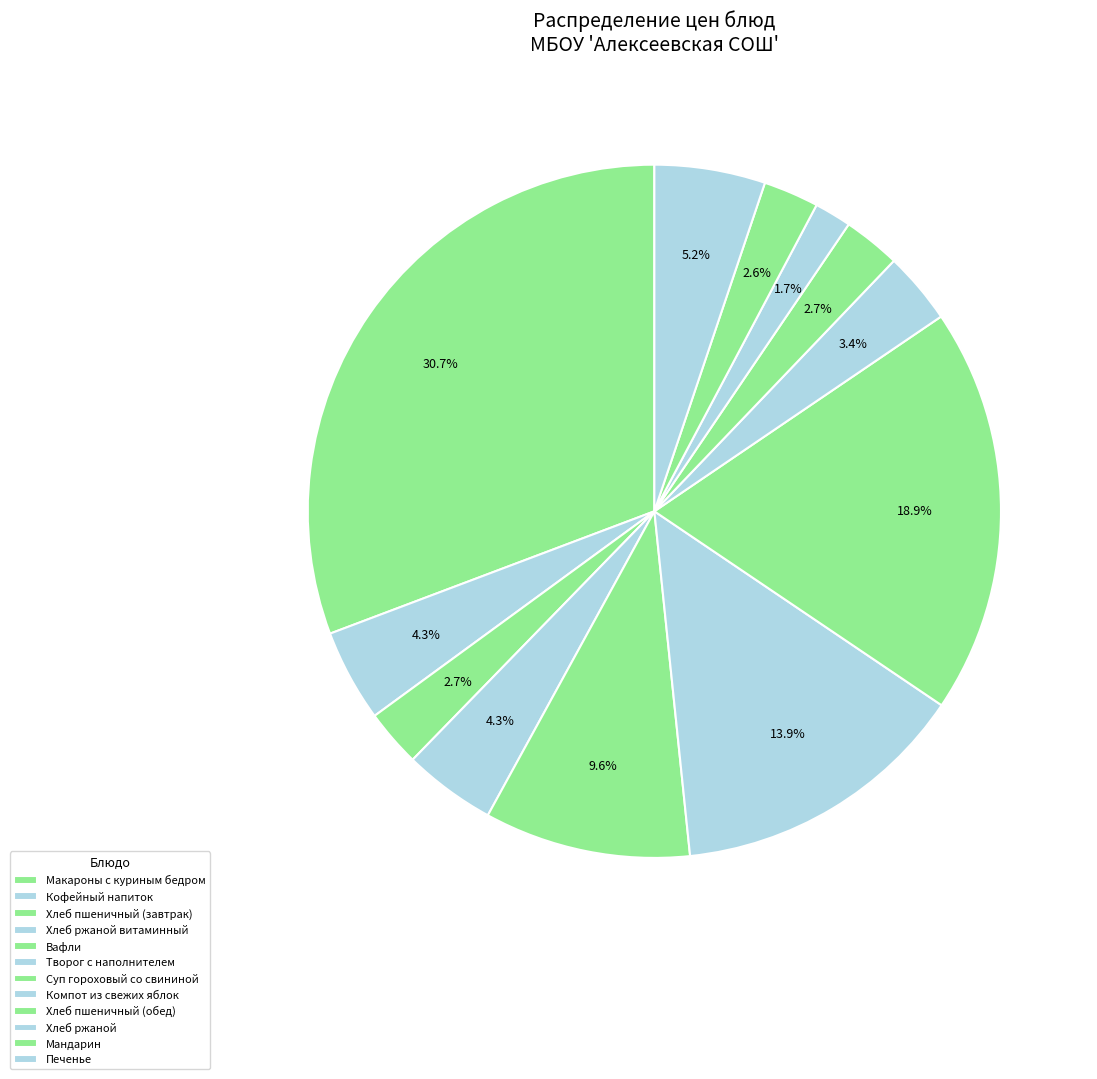

Is it true that Хлеб пшеничный (обед) is 1% of the pie?

False